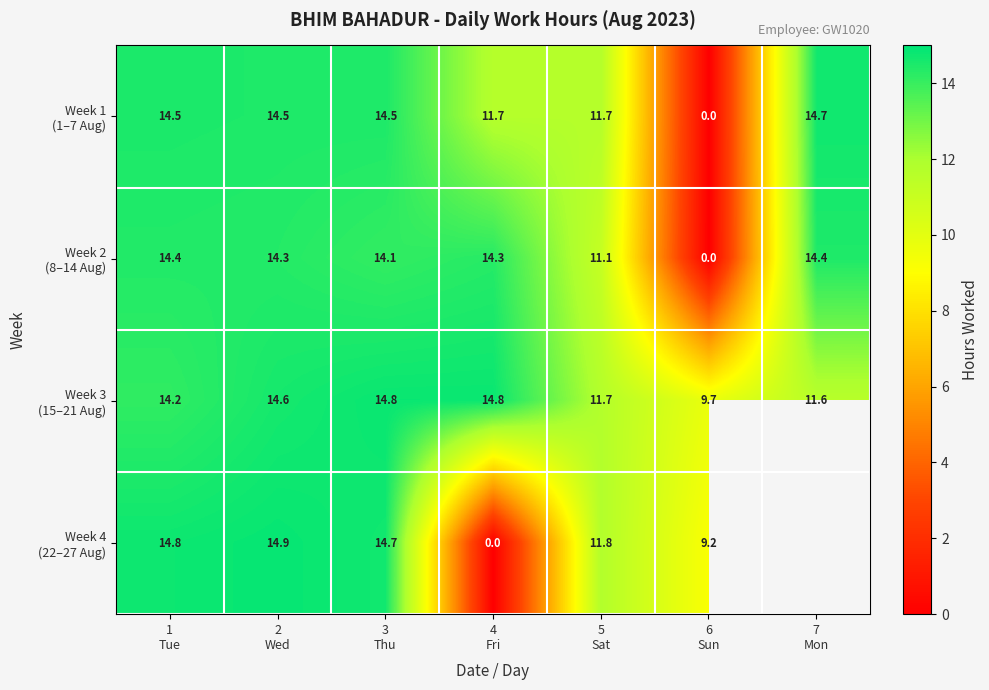

True or false: Week 2 (8–14 Aug) has a value of 14.3 at 4 Fri.

True